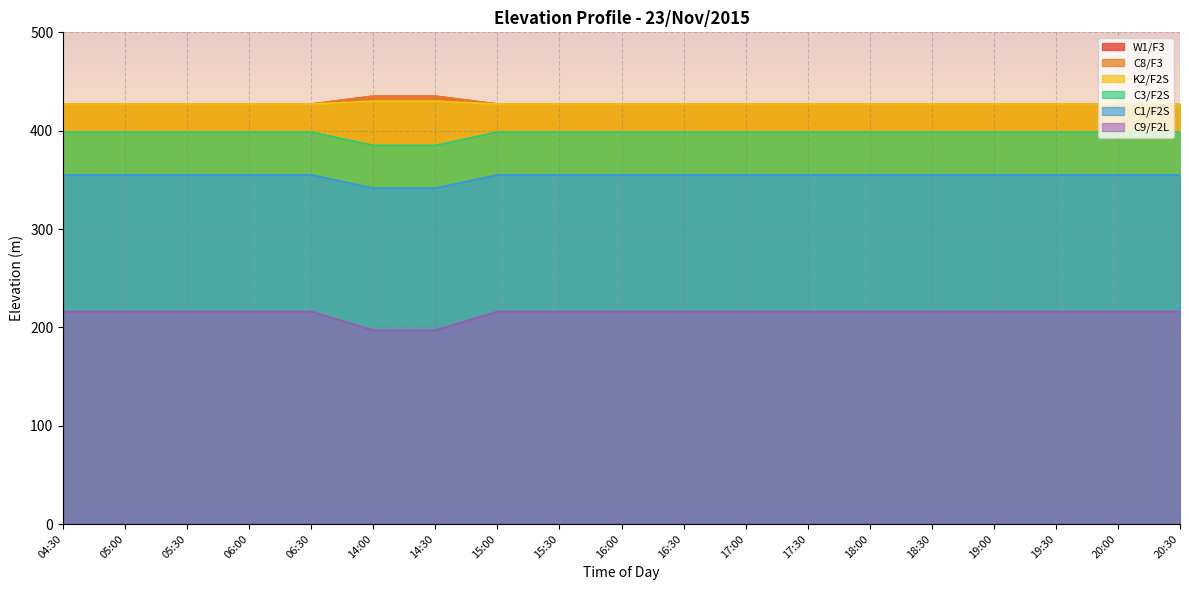

What is the spread (max minus min) of values at 17:00?

211.0